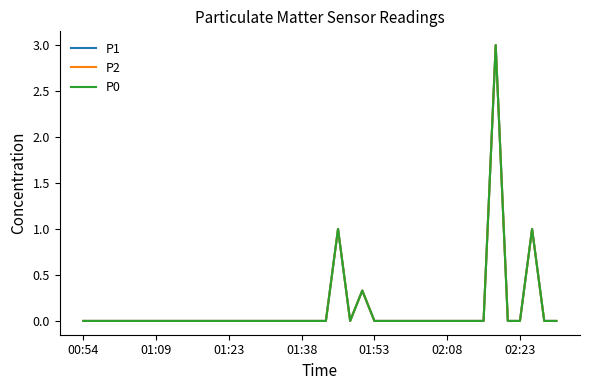

List the labels in order of P2 value, largest first.

34, 21, 37, 23, 00:54, 01:09, 01:23, 01:38, 01:53, 02:08, 02:23, 7, 8, 9, 10, 11, 12, 13, 14, 15, 16, 17, 18, 19, 20, 22, 24, 25, 26, 27, 28, 29, 30, 31, 32, 33, 35, 36, 38, 39